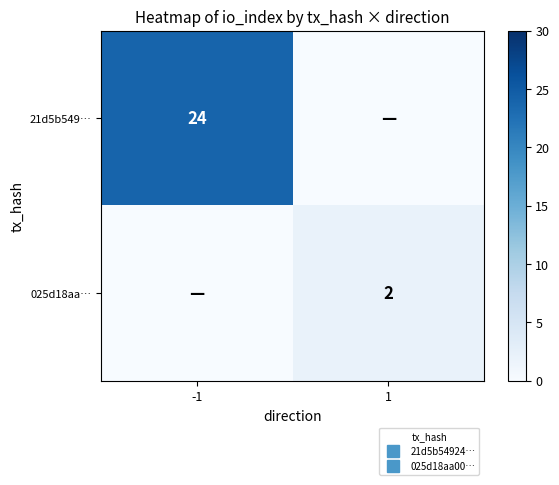

Count the 21d5b549… values in the range 0 to 24.

2